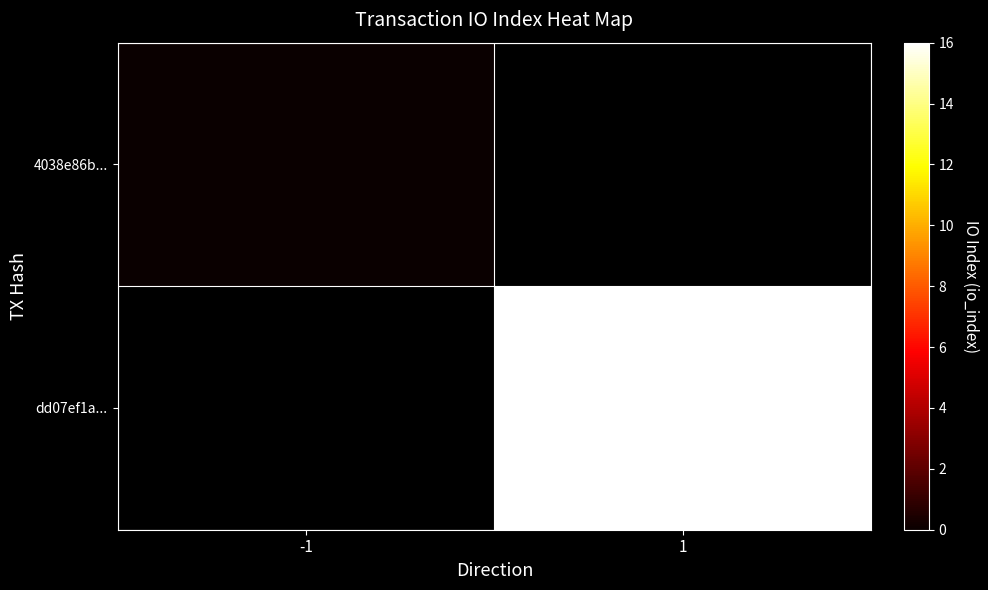

Count the number of categories in the chart.

2